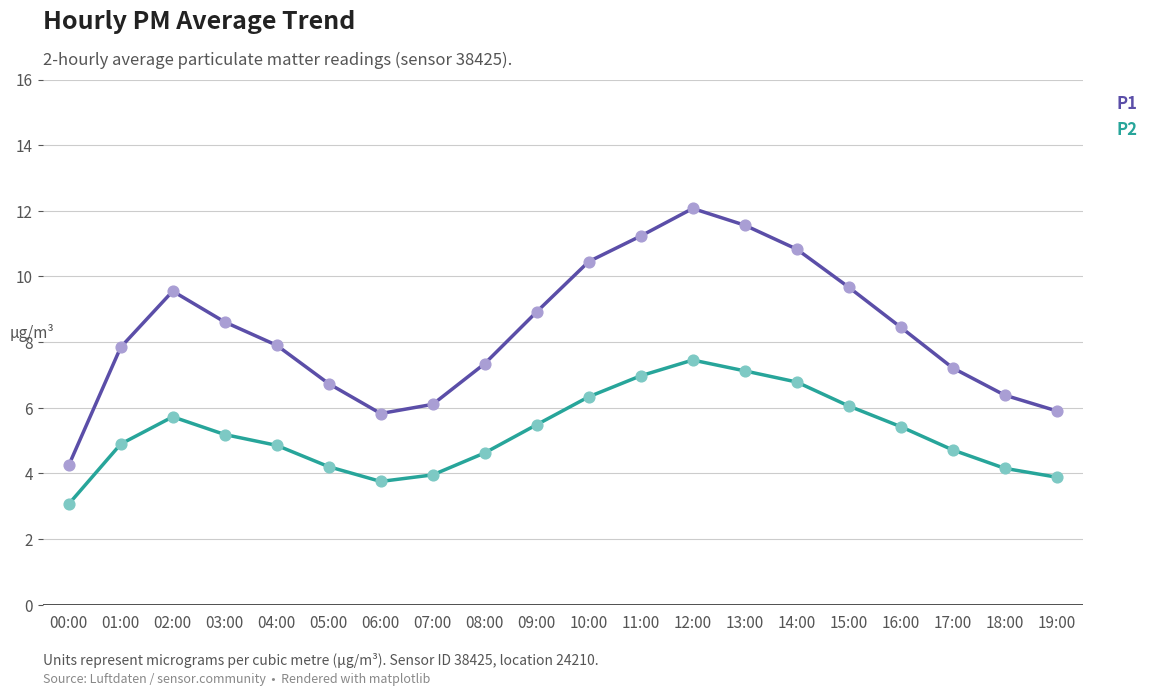

What is the total value across all series at 17:00?

11.9